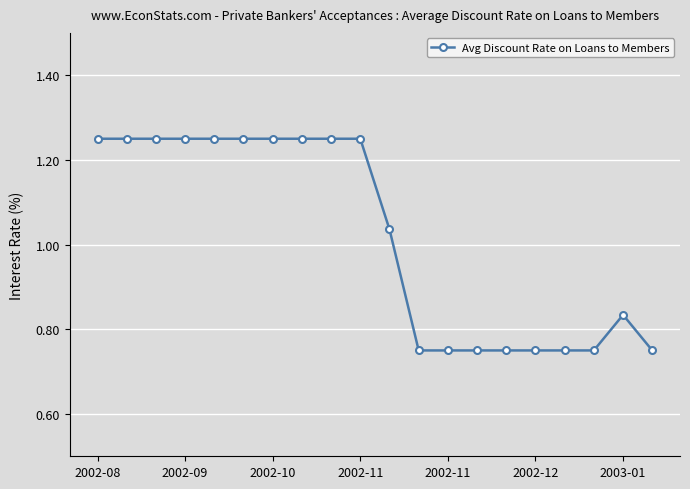

Is this an area chart (filled region under the line)?

No